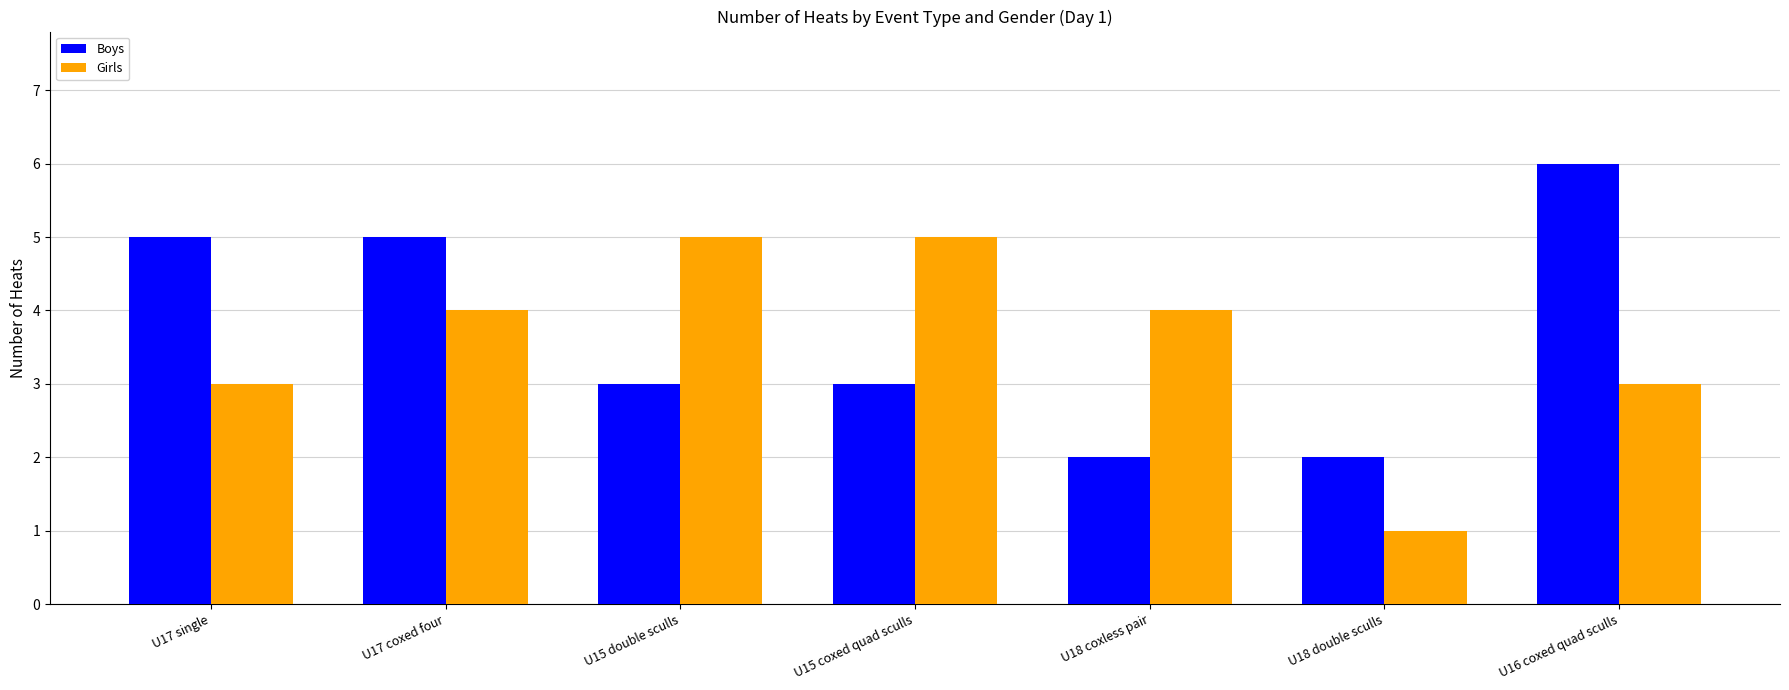

Is the value of Girls at U18 coxless pair greater than the value of Boys at U17 coxed four?

No